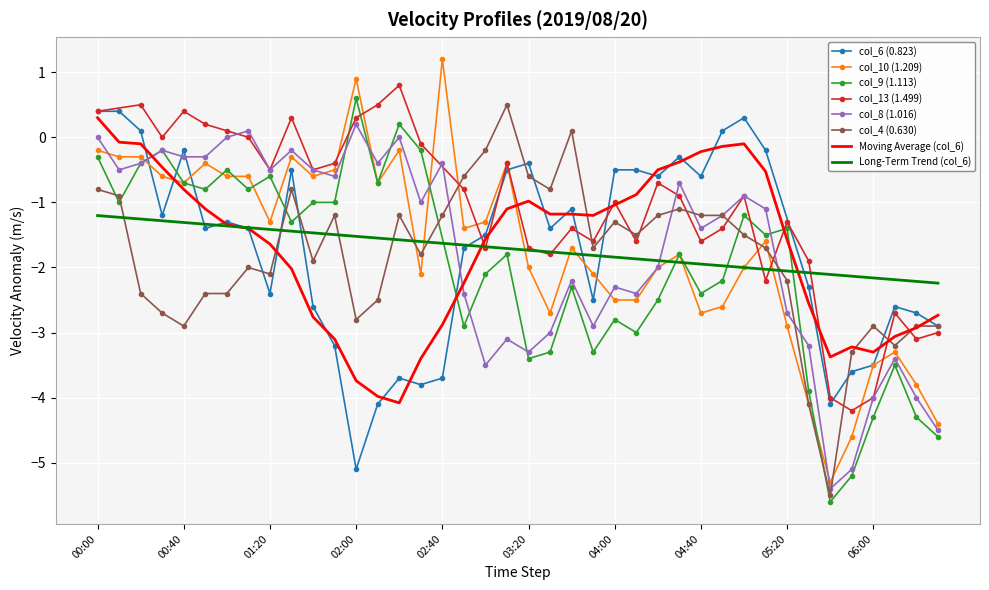

At which label does col_8 (1.016) first exceed -1?

00:00